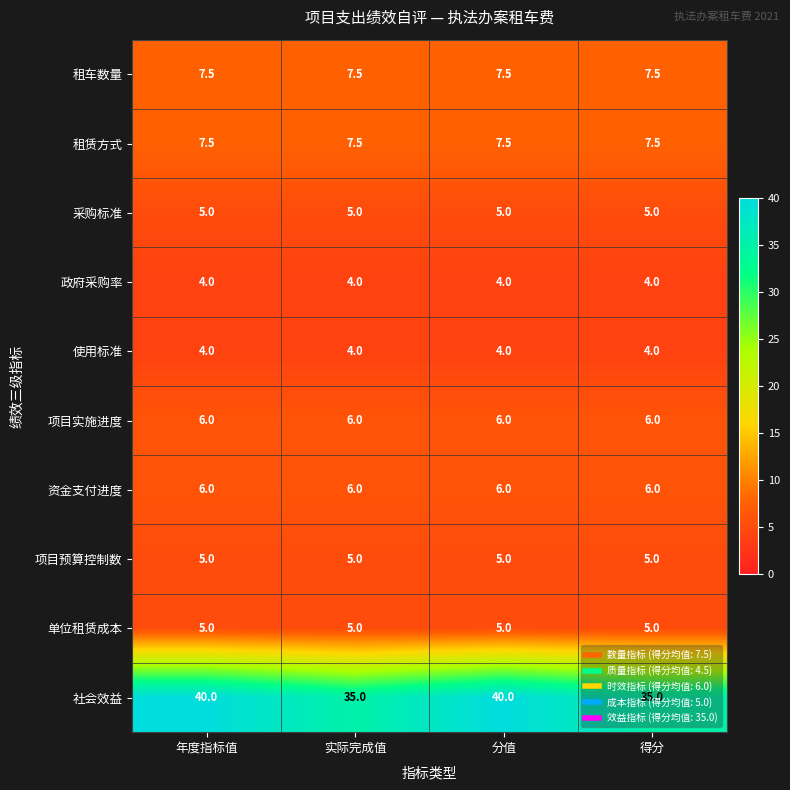

What is the greatest value displayed?

40.0